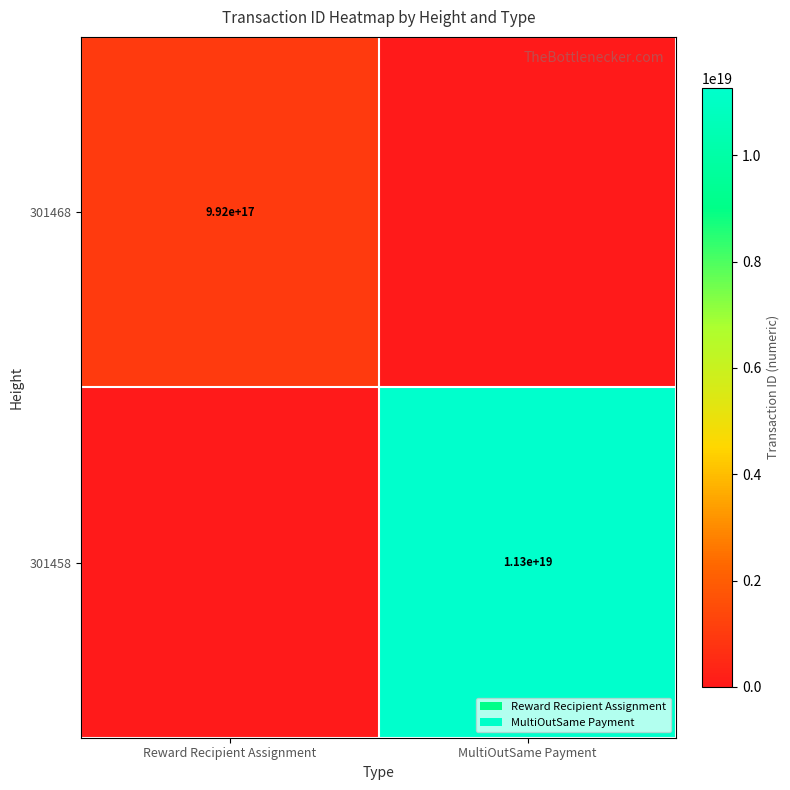

True or false: 301468 has a value of 1322042364759503872 at Reward Recipient Assignment.

False